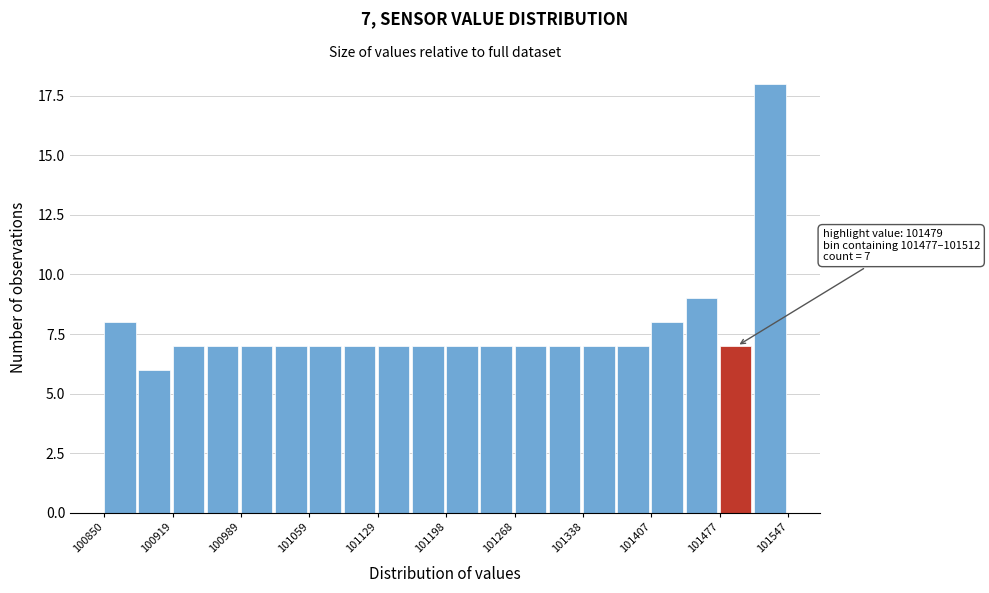

Around what value on the x-axis is the tallest bar? Give the approximate position of its centre, as read against the axis.

101530